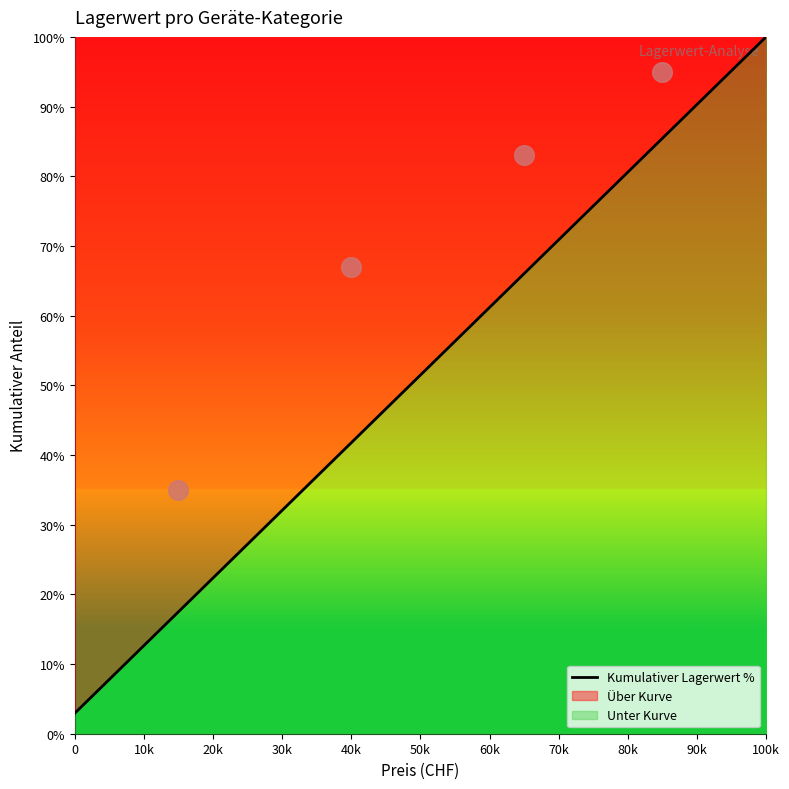

Which category has the highest value in the Kumulativer Lagerwert % series?

100k